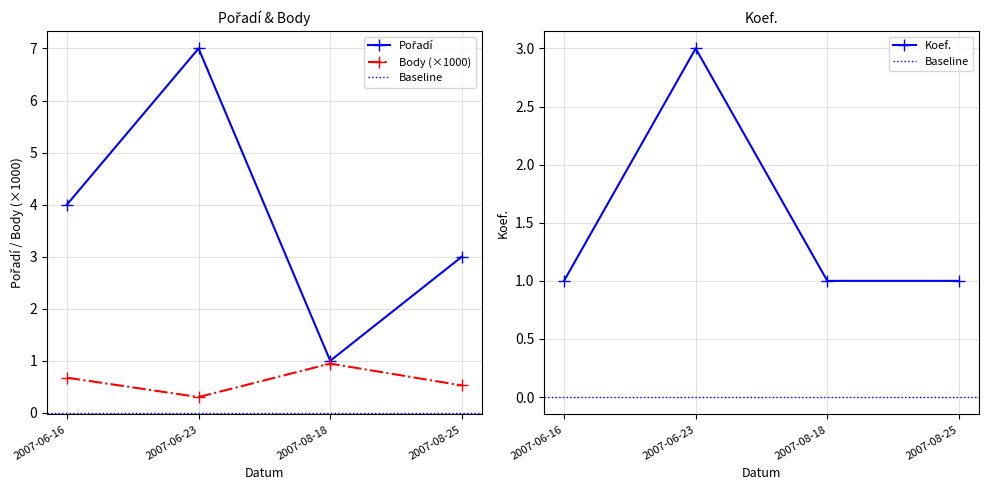

What is the value of the Koef. point at the 3rd from the left?

1